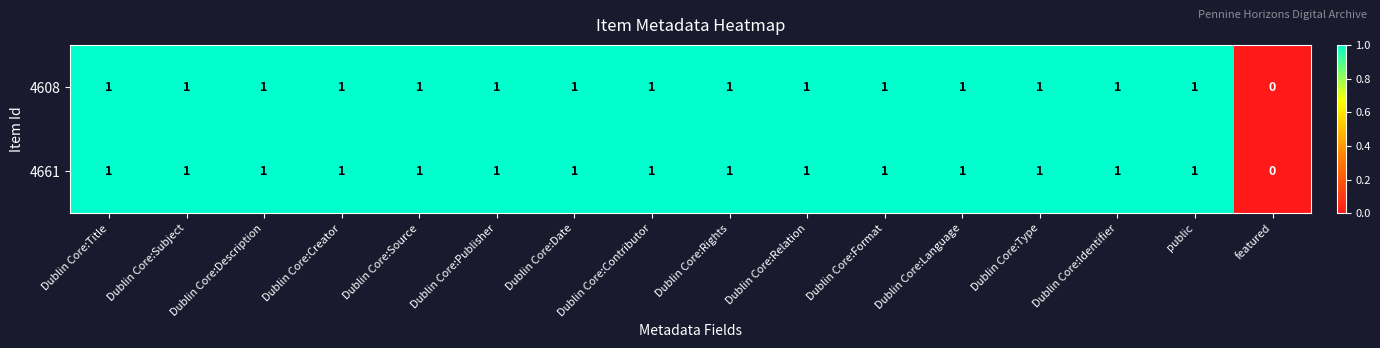

Is it true that 4608 equals -1 at featured?

False